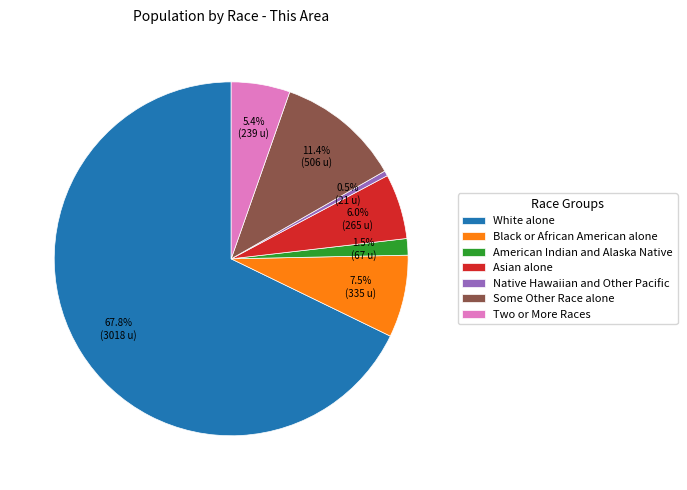

What percentage is NOT represented by American Indian and Alaska Native?

98.5%